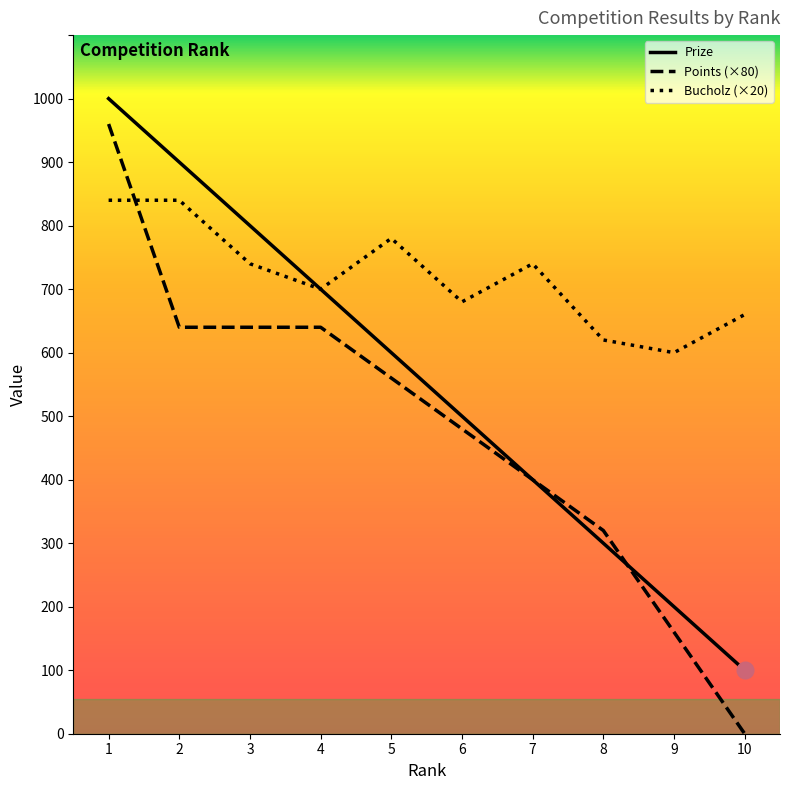

What is the difference between the highest and lowest values at 9?

440